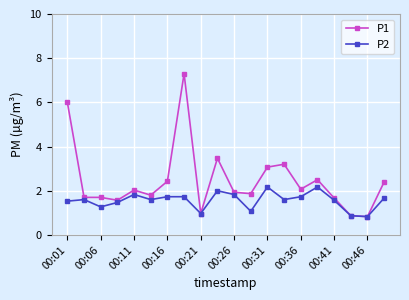

What is the value of the P1 point at the 1st from the left?

6.0